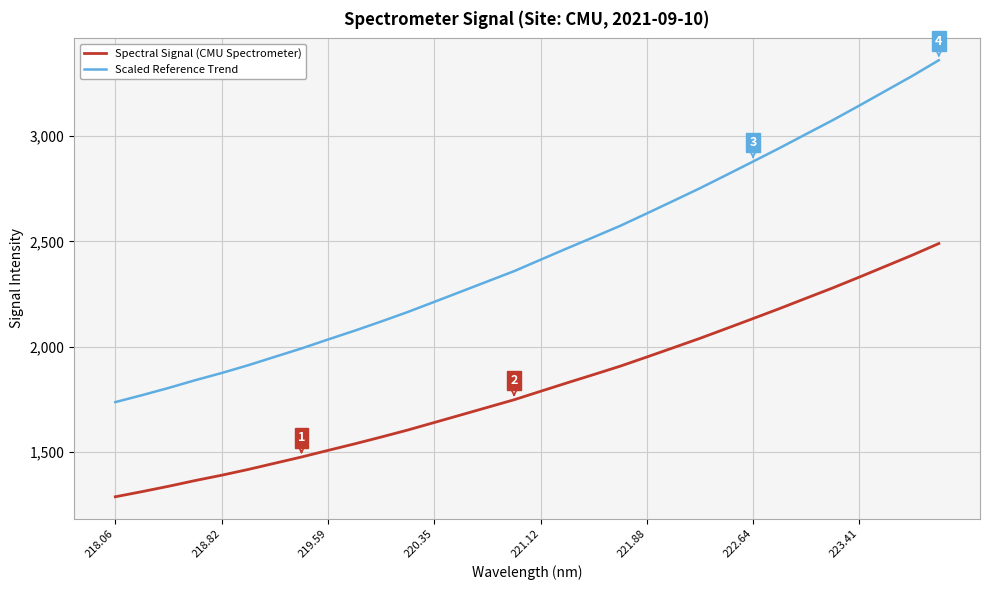

Reading left to right, extract all data points from this chart.

Spectral Signal (CMU Spectrometer): 1285.8	1310.1	1335.6	1362.8	1388.3	1415.8	1445.4	1474.8	1506.4	1537.3	1569.8	1603.2	1638.9	1674.9	1710.9	1747.0	1787.3	1827.5	1866.9	1906.8	1950.4	1994.6	2039.1	2085.9	2133.1	2180.7	2229.8	2278.7	2330.0	2382.3	2434.6	2489.9
Scaled Reference Trend: 1735.8	1768.7	1803.1	1839.8	1874.2	1911.3	1951.2	1990.9	2033.6	2075.4	2119.2	2164.3	2212.6	2261.1	2309.8	2358.4	2412.9	2467.1	2520.3	2574.2	2633.0	2692.7	2752.8	2815.9	2879.6	2944.0	3010.3	3076.3	3145.5	3216.1	3286.8	3361.3